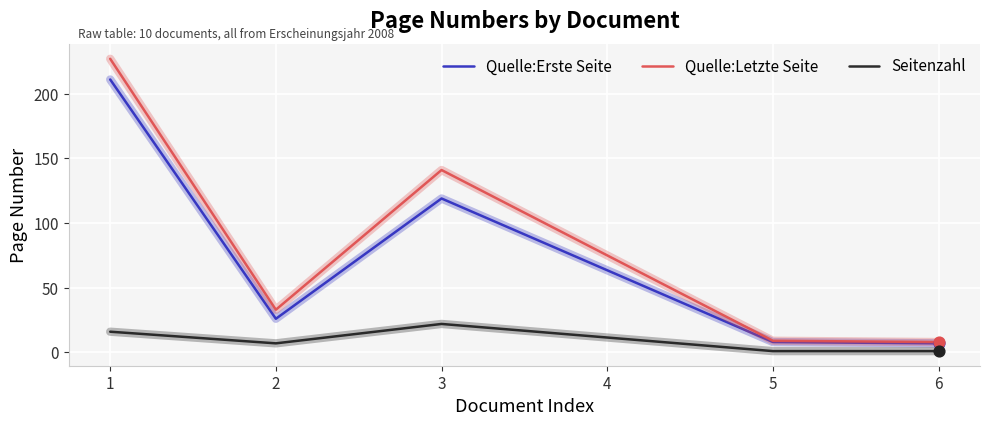

Is the value of Quelle:Letzte Seite at 3 greater than the value of Quelle:Erste Seite at 5?

Yes